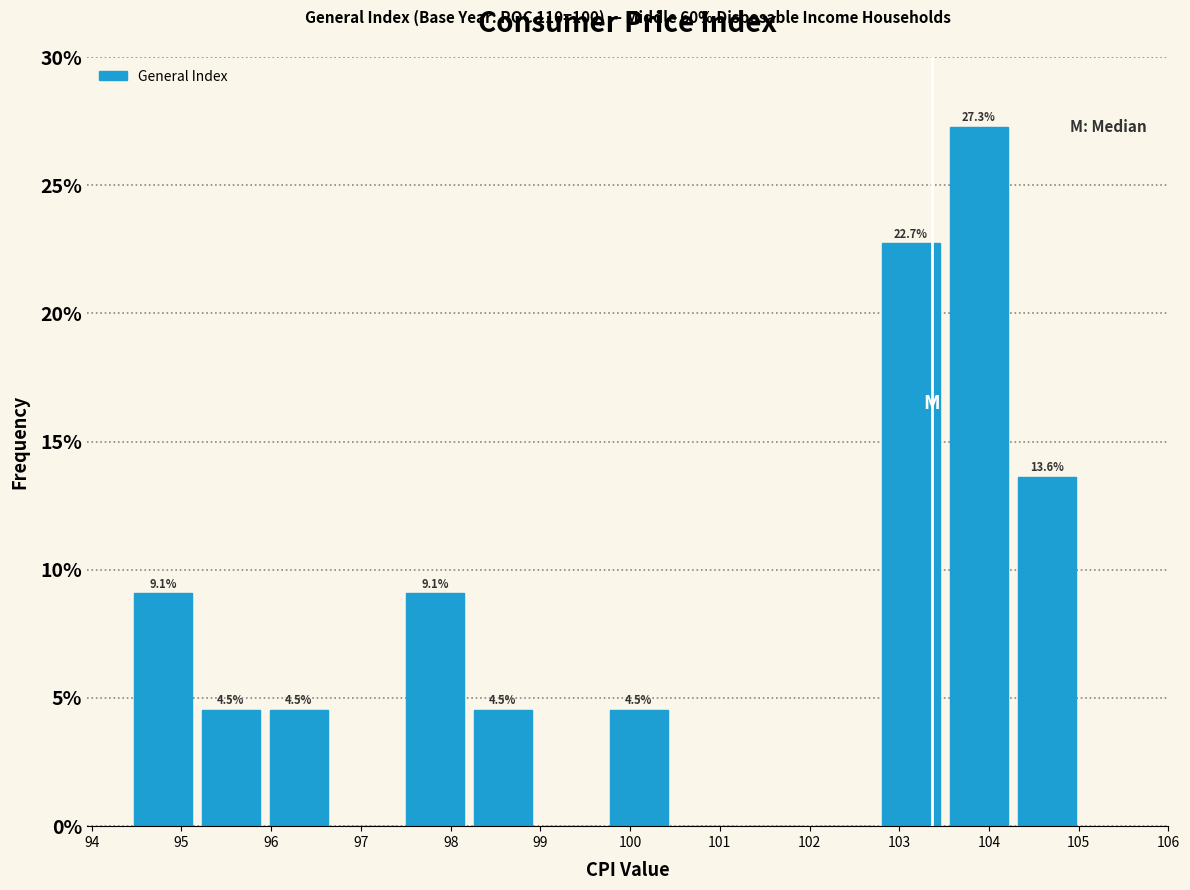

Which range on the x-axis has the tallest bar?

103.6 to 104.3